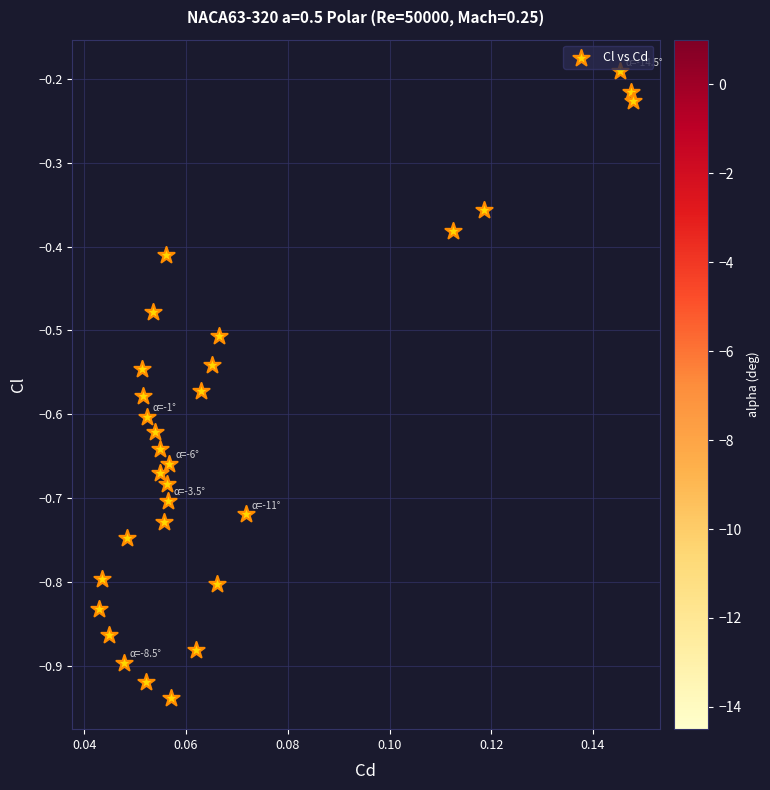

What is the range of Y values (max minus min)?

0.7